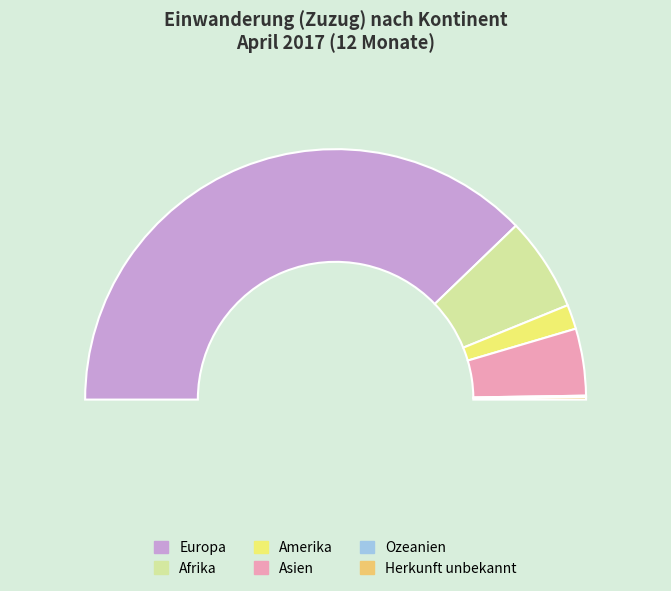

What is the majority slice?

Europa